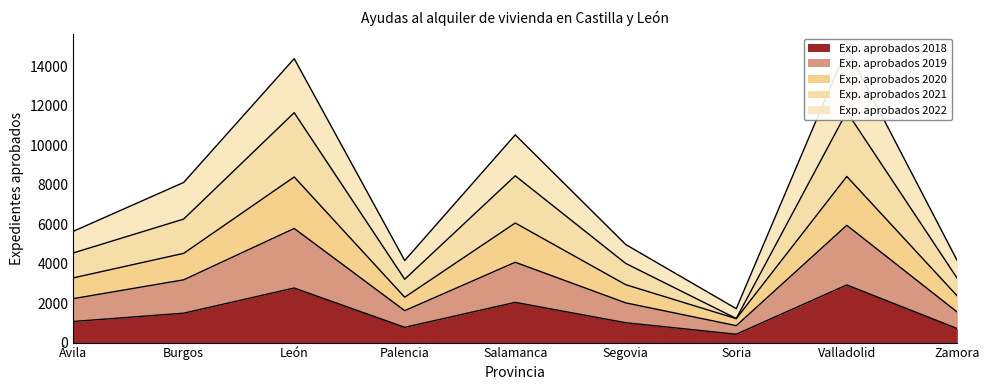

What is the smallest value displayed?

423